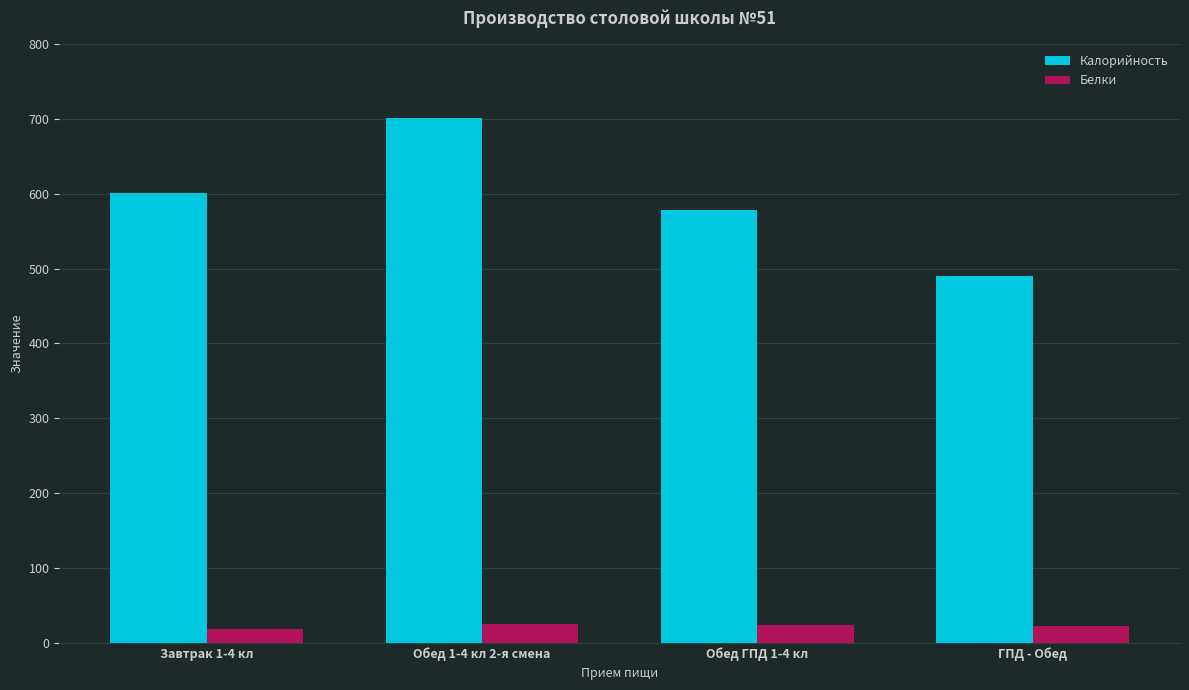

What is the spread (max minus min) of values at ГПД - Обед?

467